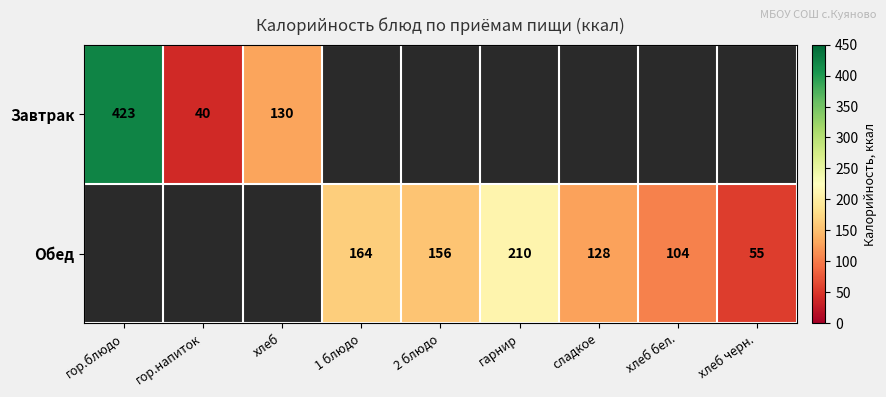

The value of Обед at 1 блюдо is 96. True or false?

False